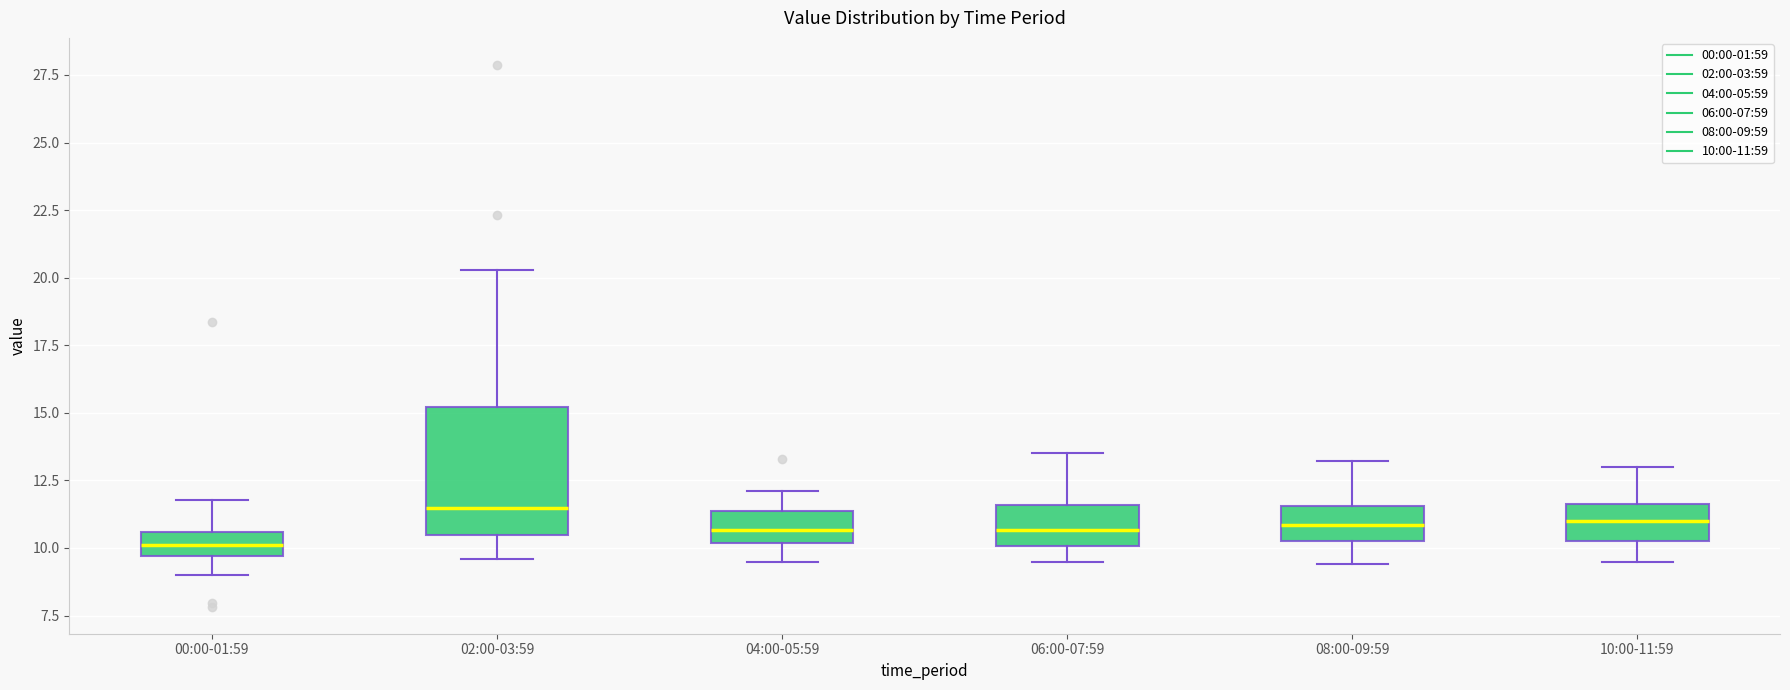

Reading left to right, transcribe this box plot: for each box, give where its median line is, the range the box spans, and where its two whiskers end, as read against the y-axis. The values are not printed on the chart, so give them approximately, as read against the axis.

00:00-01:59: median 10.0, box 9.5 to 10.5, whiskers 9.0 to 12.0
02:00-03:59: median 11.5, box 10.5 to 15.0, whiskers 9.5 to 20.5
04:00-05:59: median 10.5, box 10.0 to 11.5, whiskers 9.5 to 12.0
06:00-07:59: median 10.5, box 10.0 to 11.5, whiskers 9.5 to 13.5
08:00-09:59: median 11.0, box 10.5 to 11.5, whiskers 9.5 to 13.0
10:00-11:59: median 11.0, box 10.5 to 11.5, whiskers 9.5 to 13.0